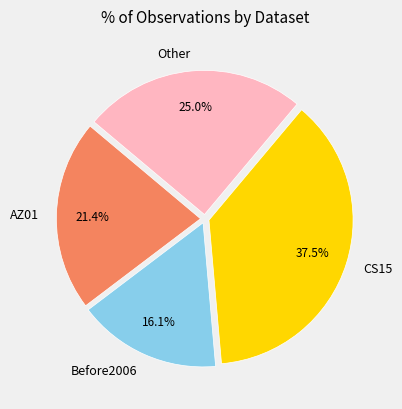

Is the sum of Other and AZ01 greater than half?

No